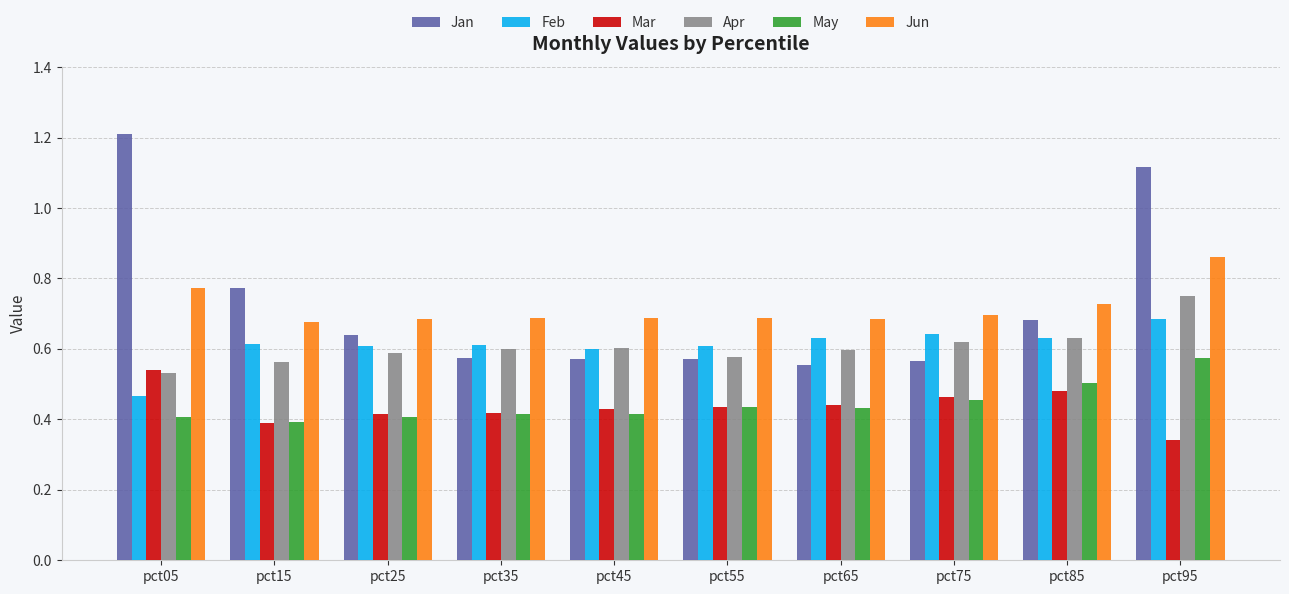

What is the difference between the second highest and second lowest values in the Mar series?

0.1